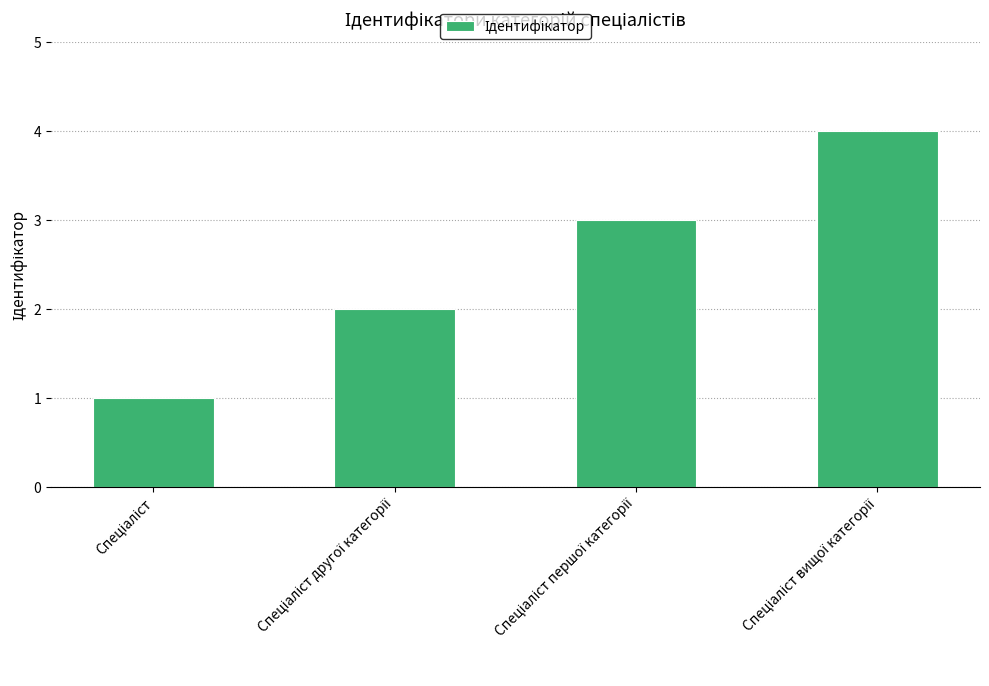

What is the sum of all values?

10